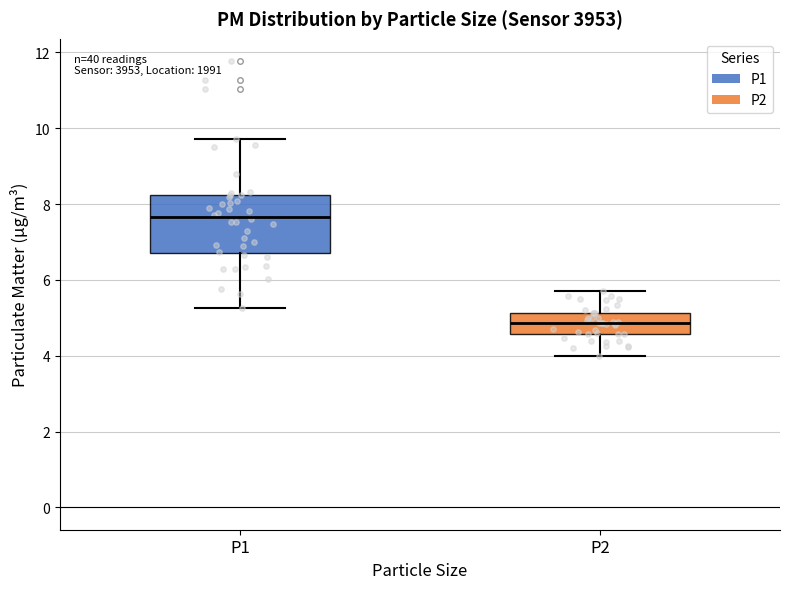

Comparing the boxes themselves (not the whiskers), which one is the tallest?

P1